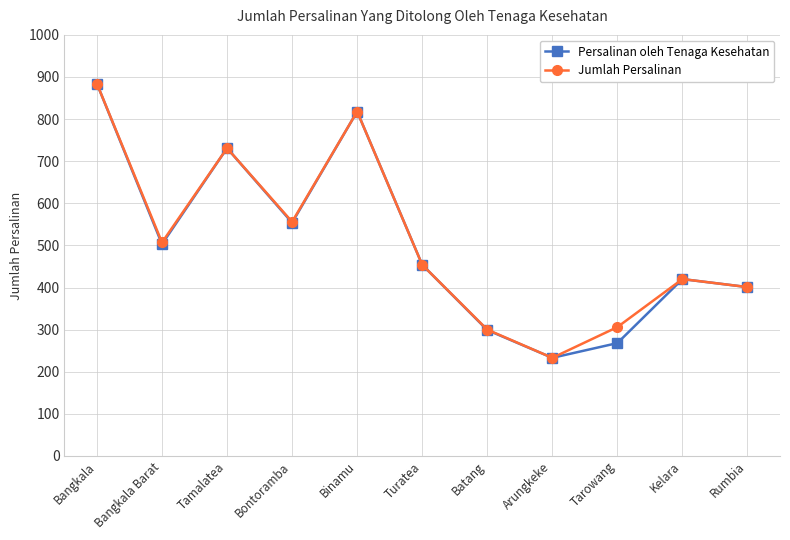

The Jumlah Persalinan series shows 420 at Kelara. True or false?

True